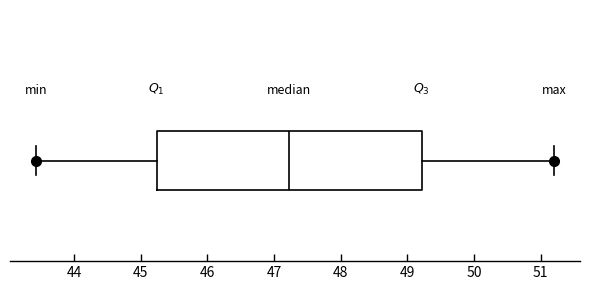

Transcribe this box plot: give where the median line is, the range the box spans, and where the two whiskers end, as read against the x-axis. The values are not printed on the chart, so give them approximately, as read against the axis.

median 47.2, box 45.2 to 49.2, whiskers 43.4 to 51.2